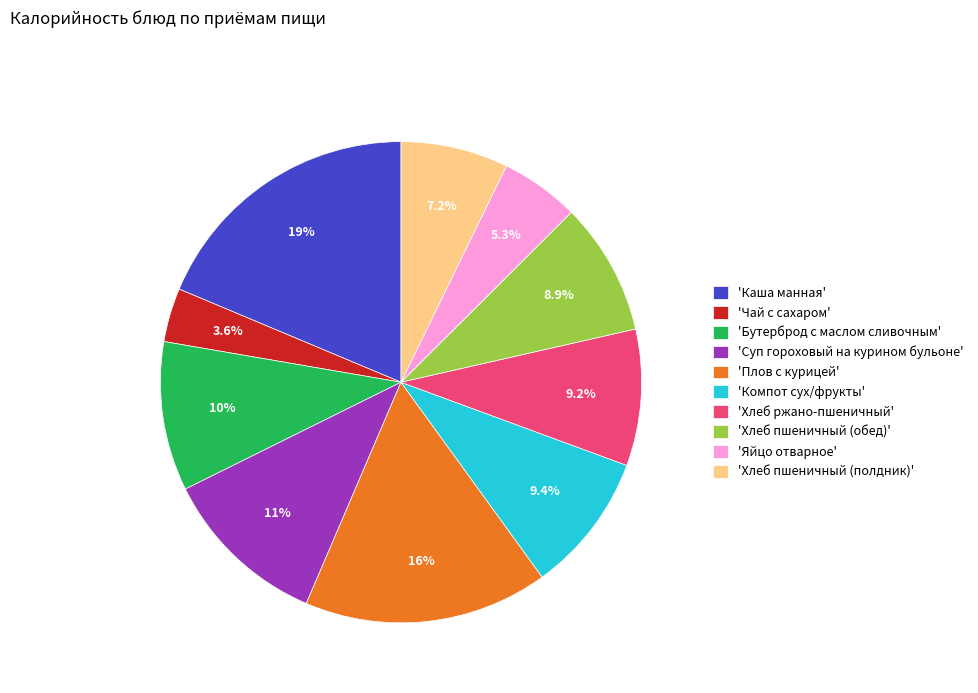

Between 'Чай с сахаром' and 'Яйцо отварное', which is larger?

'Яйцо отварное'